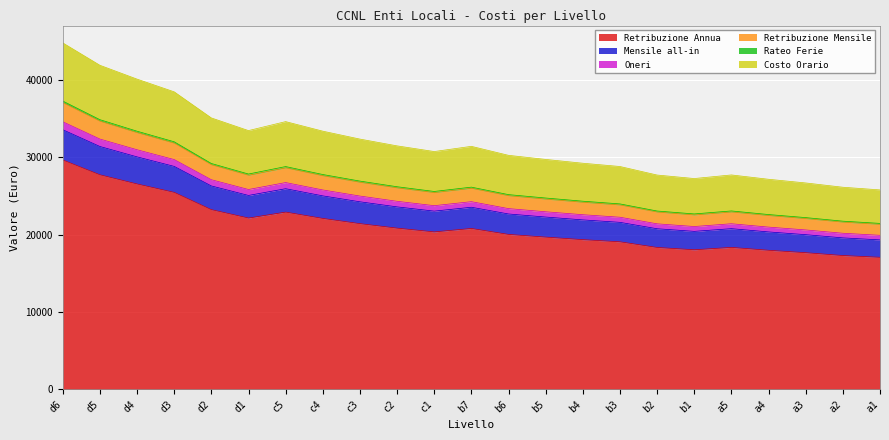

The value of Retribuzione Annua at b6 is 33930.0. True or false?

False